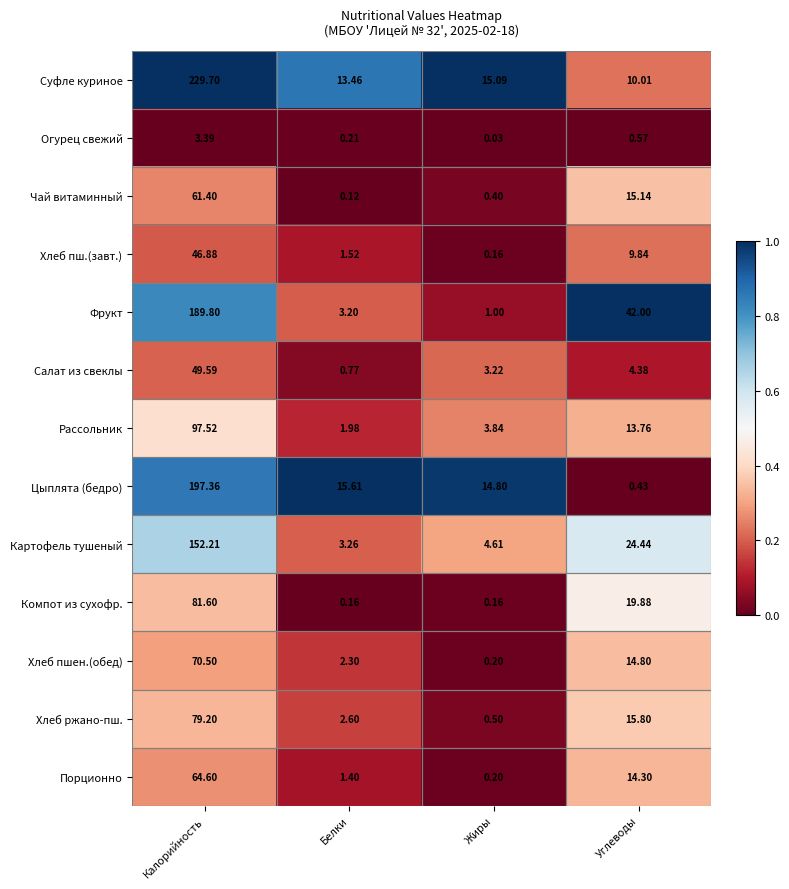

Which category has the highest value in the Салат из свеклы series?

Калорийность